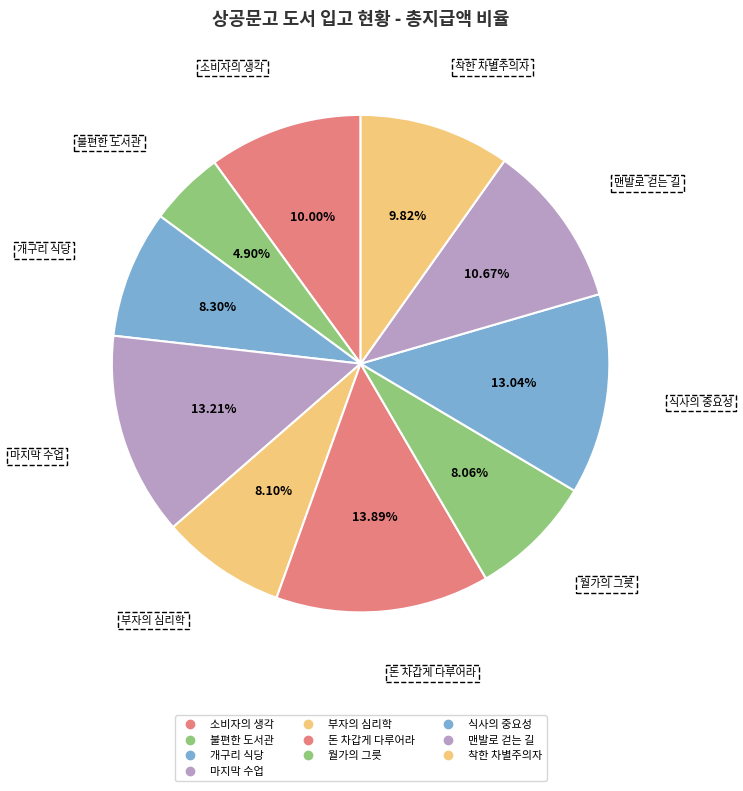

Count the number of slices in the pie.

10